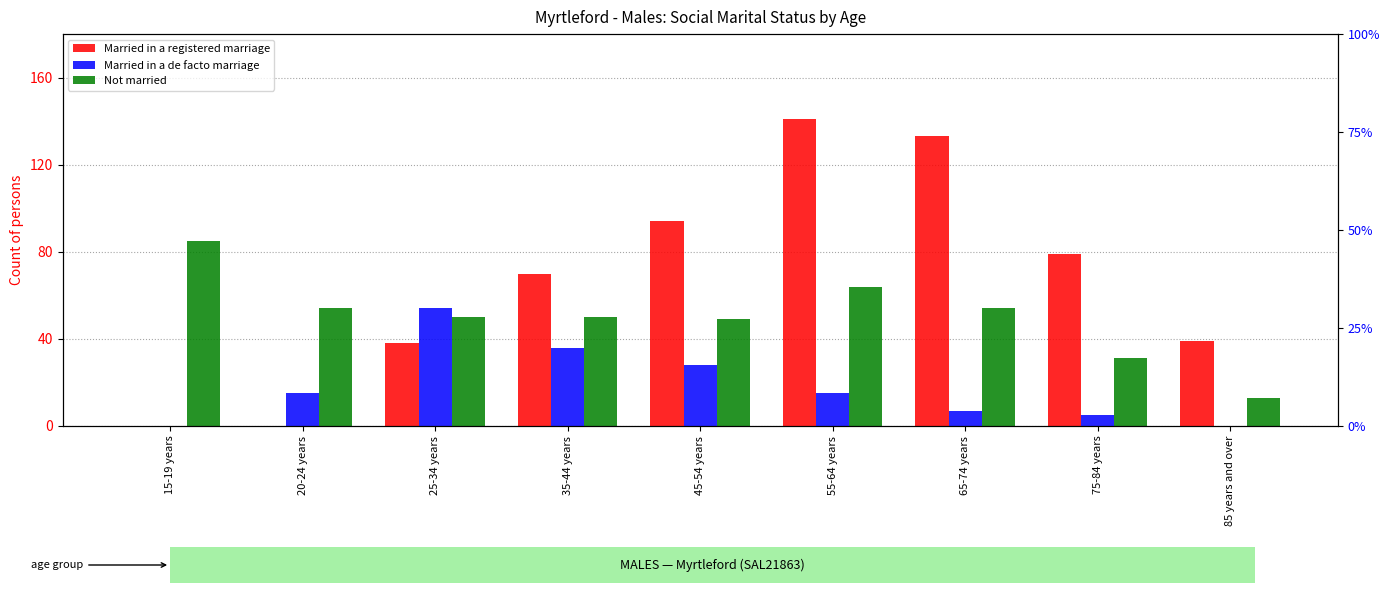

Which series has the largest total across all categories?

Married in a registered marriage